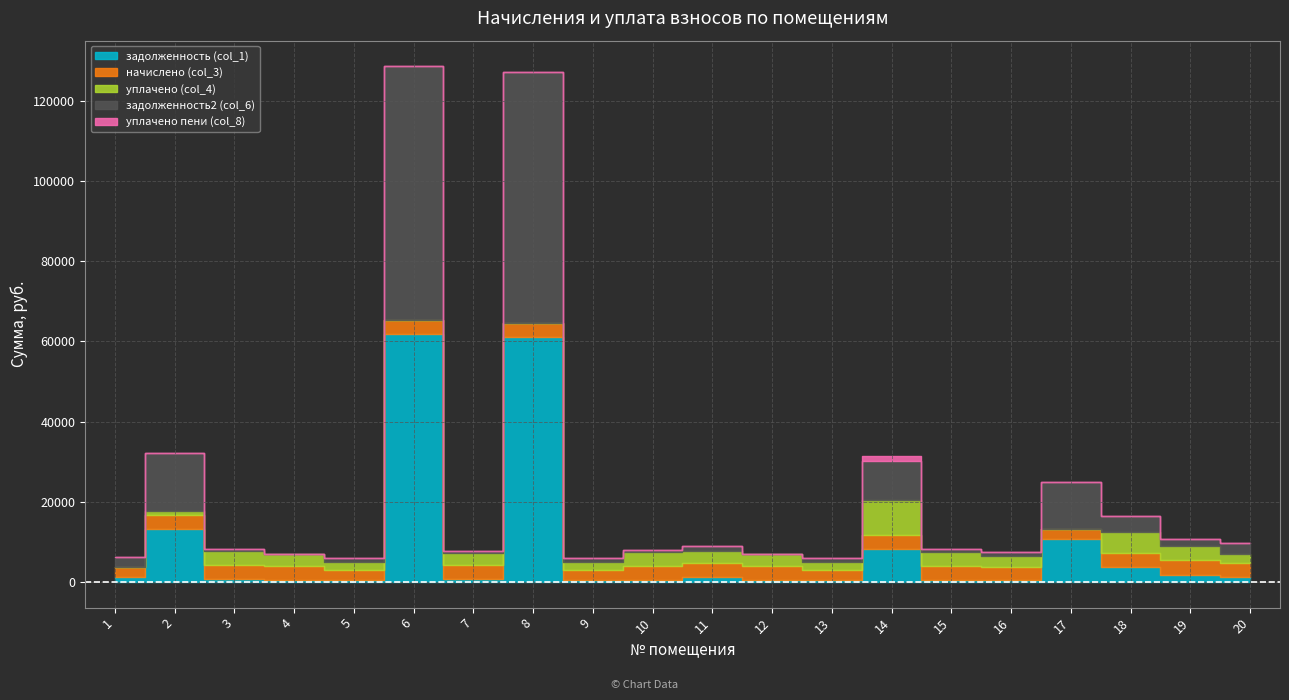

The задолженность2 (col_6) series shows 590.2 at 3. True or false?

True